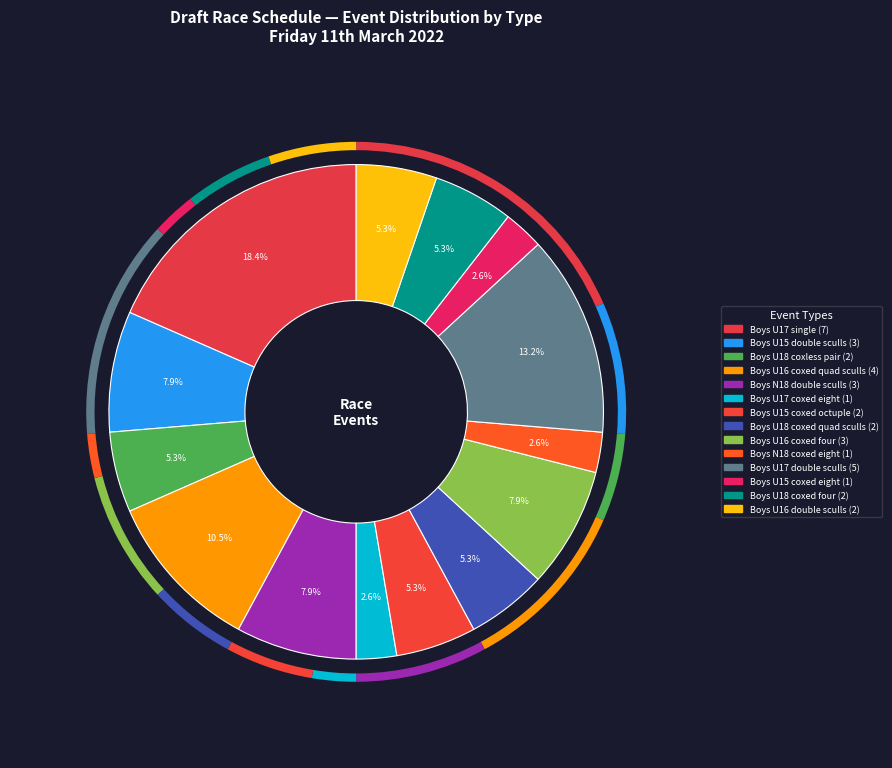

What is the largest slice in the pie chart?

Boys U17 single